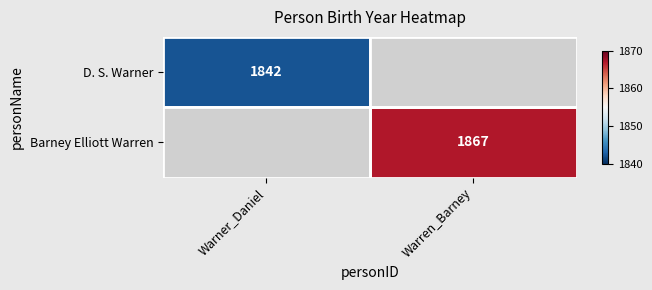

Is the value of D. S. Warner at Warner_Daniel greater than the value of Barney Elliott Warren at Warren_Barney?

No